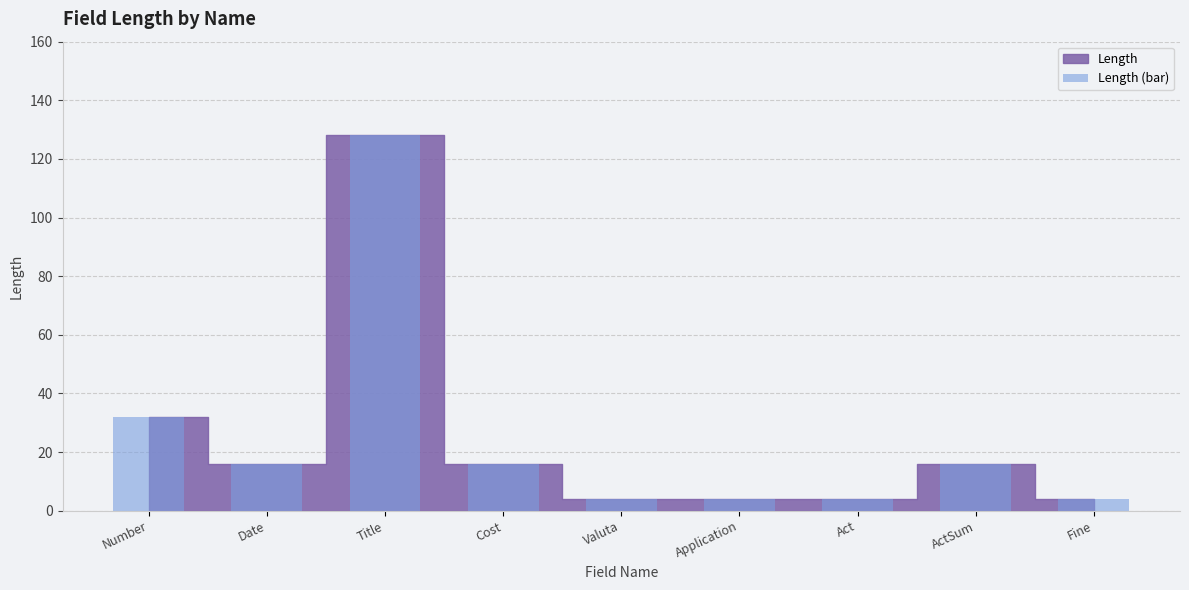

Is it true that the value at Date is 10?

False